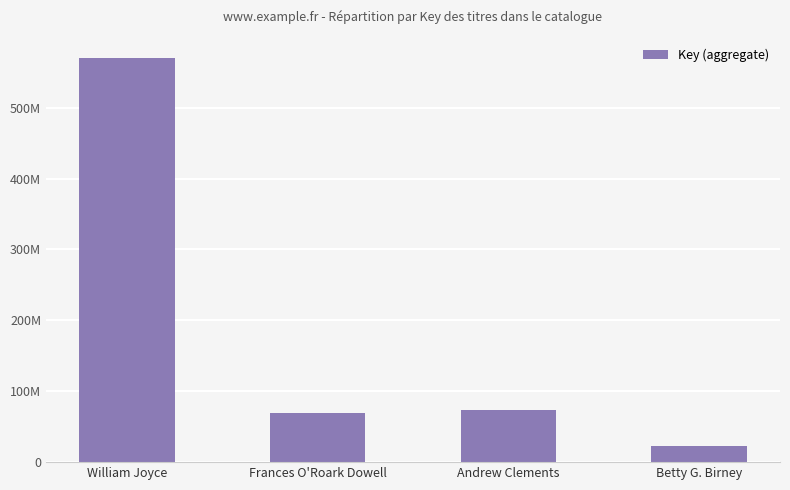

At which label is the value closest to 296368434?

Andrew Clements